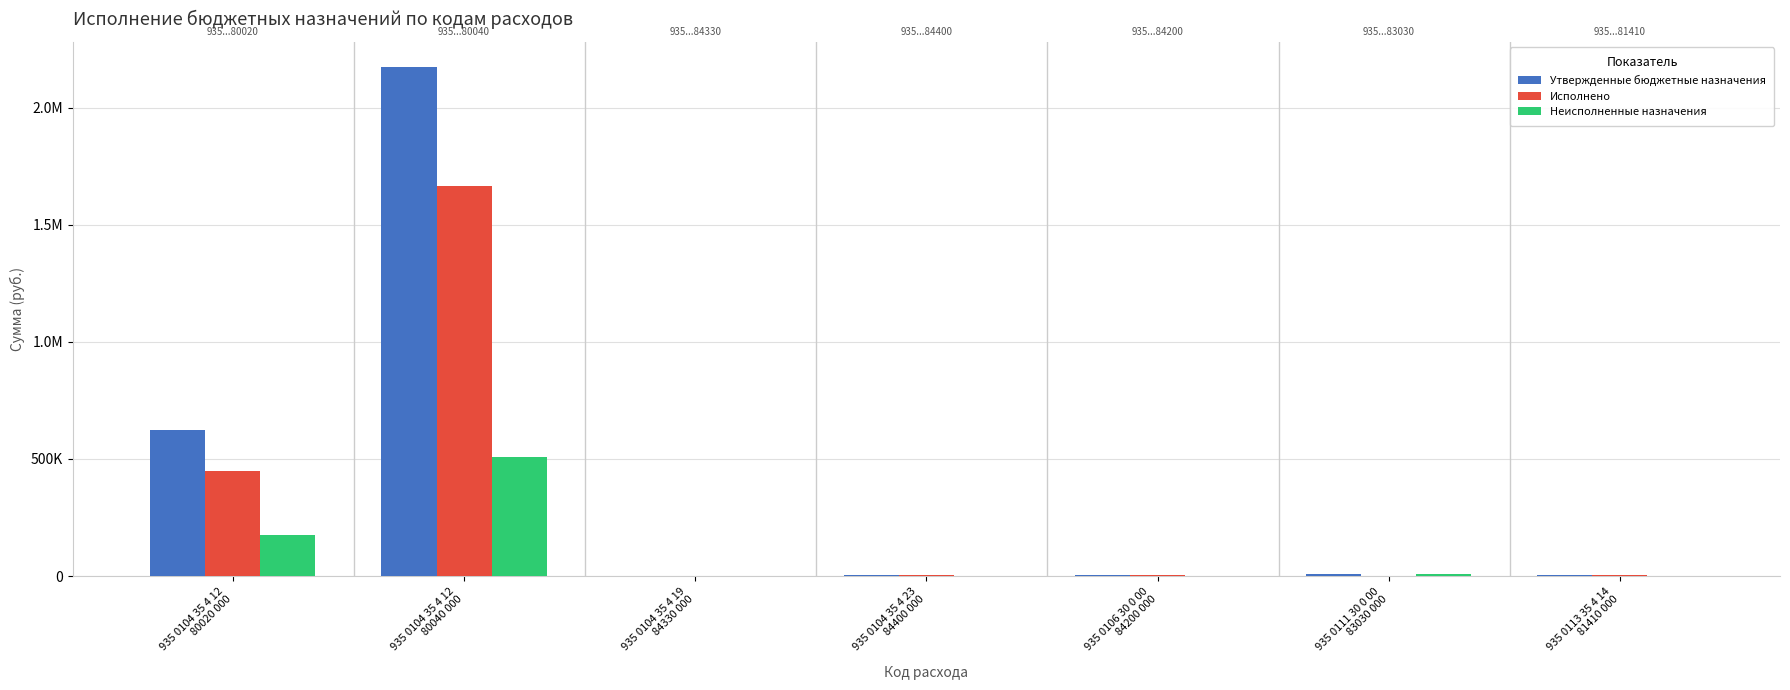

Between 935 0104 35 4 23
84400 000 and 935 0113 35 4 14
81410 000, which series saw the biggest shift?

Утвержденные бюджетные назначения